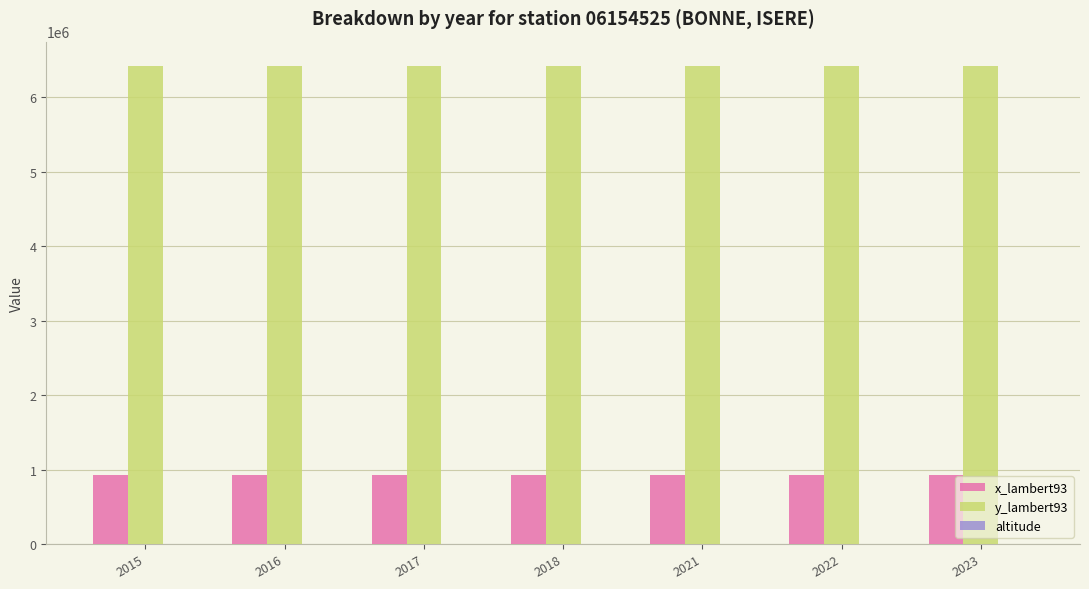

What is the greatest value displayed?

6426709